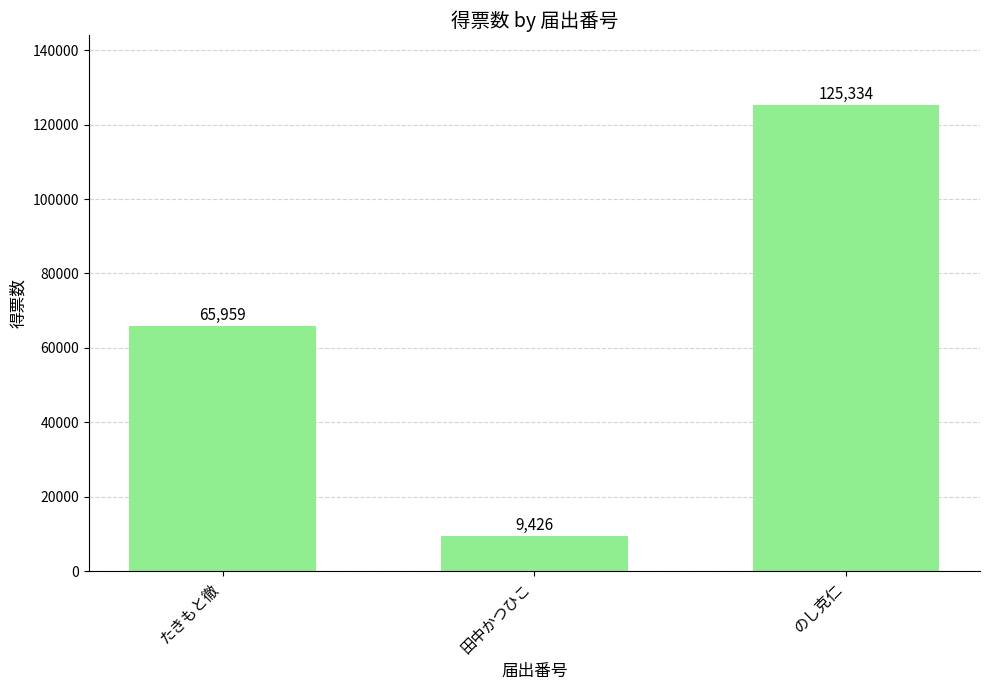

Does the chart contain stacked bars?

No